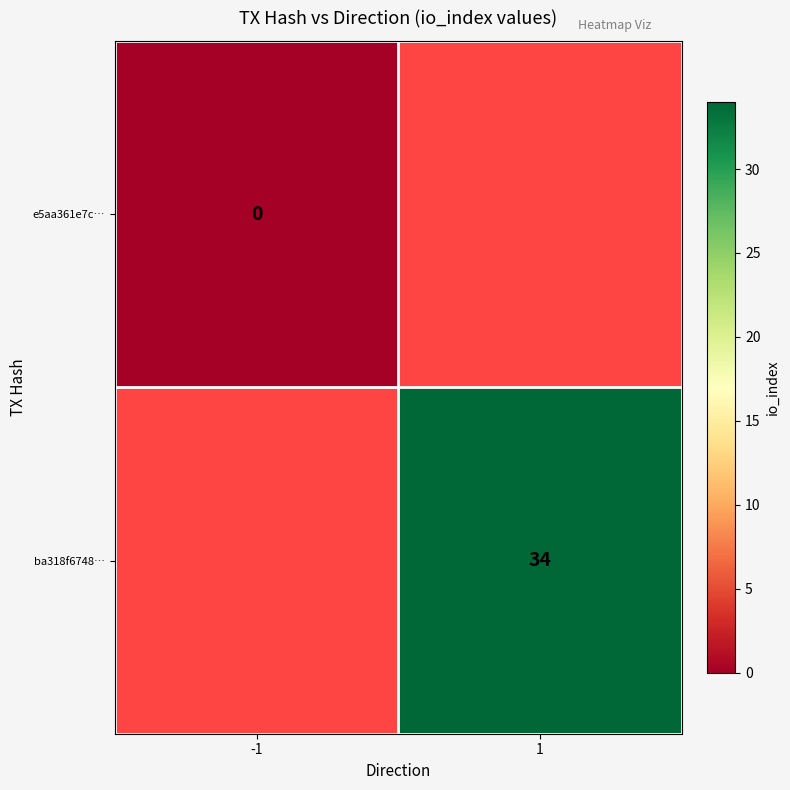

What is the maximum value shown in the chart?

34.0